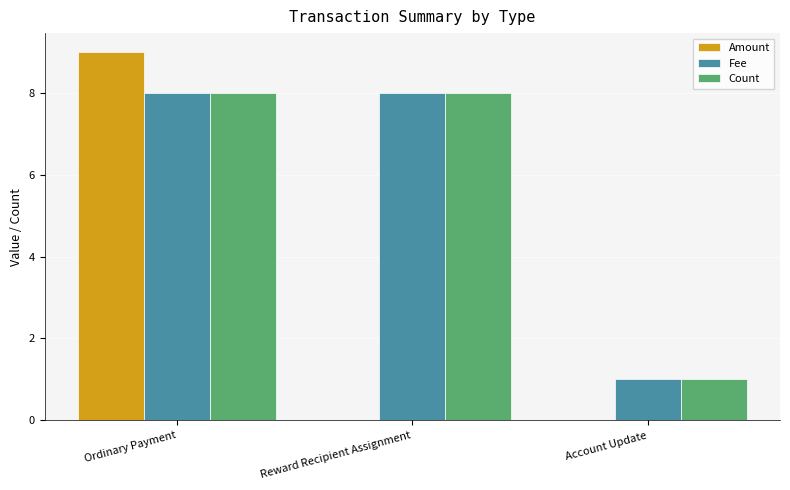

At which category is the sum across all series the highest?

Ordinary Payment